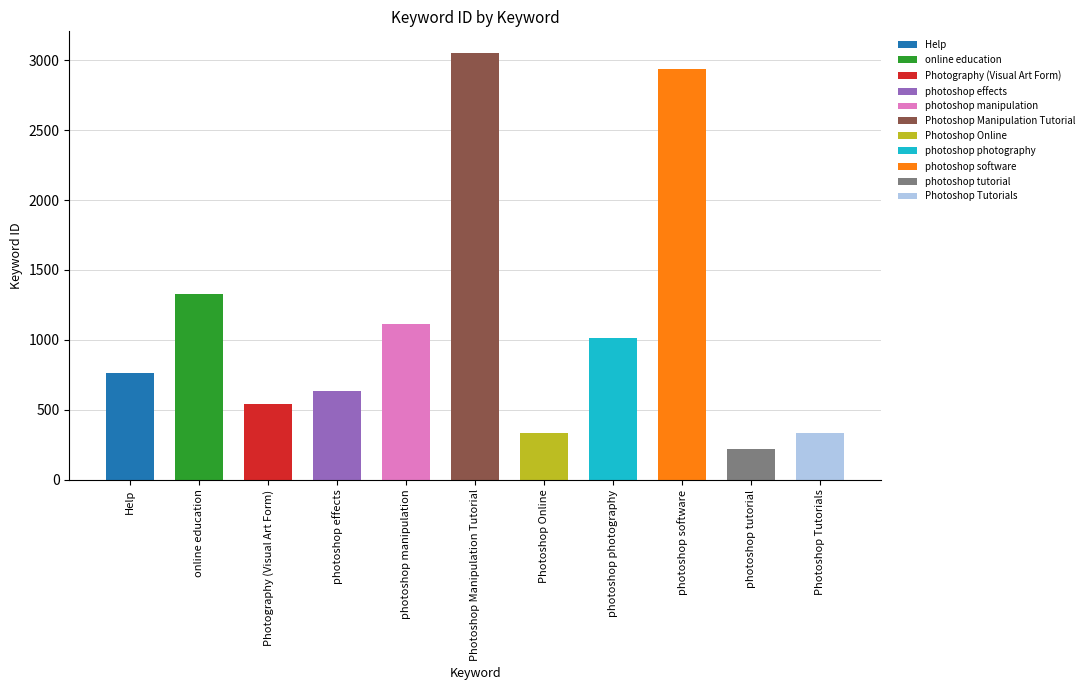

True or false: the data shows 1723 at photoshop photography.

False